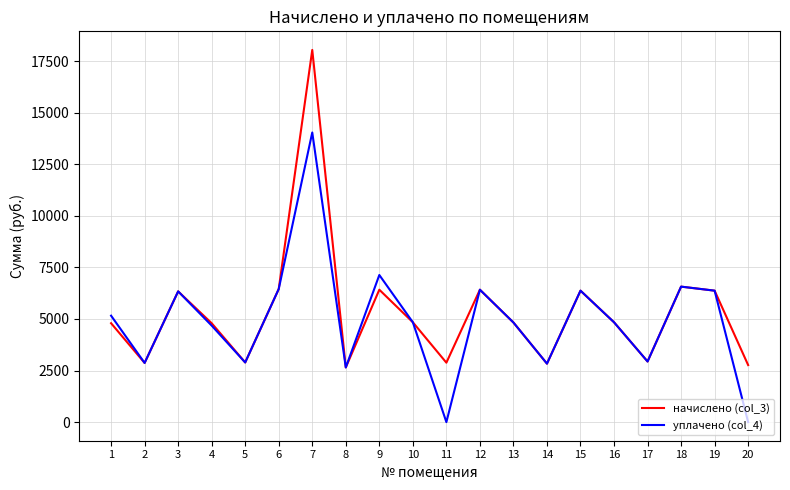

What is the total value across all series at 19?

12741.1